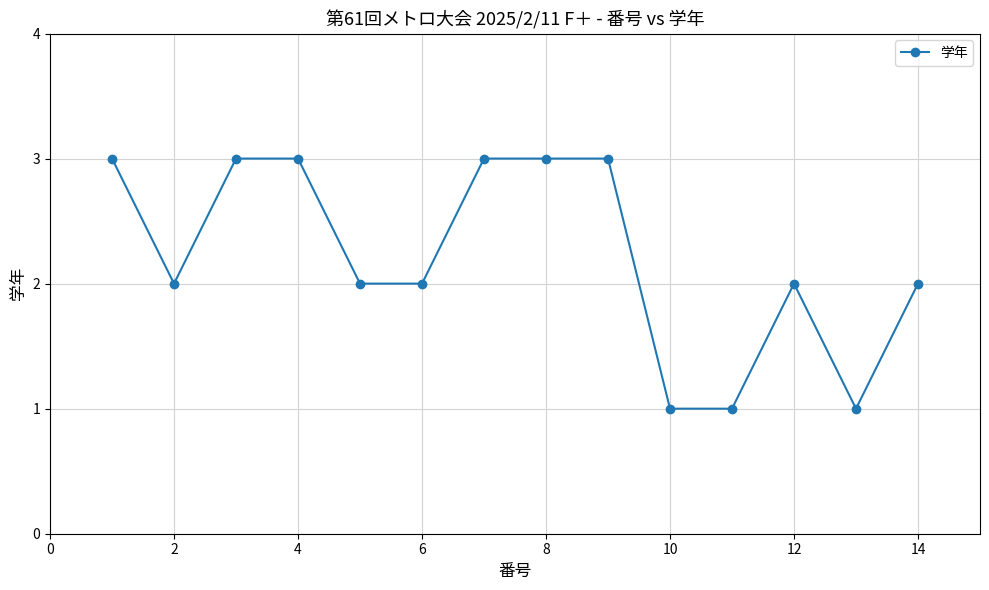

True or false: there are more than 0 points higher than both neighbors.

True